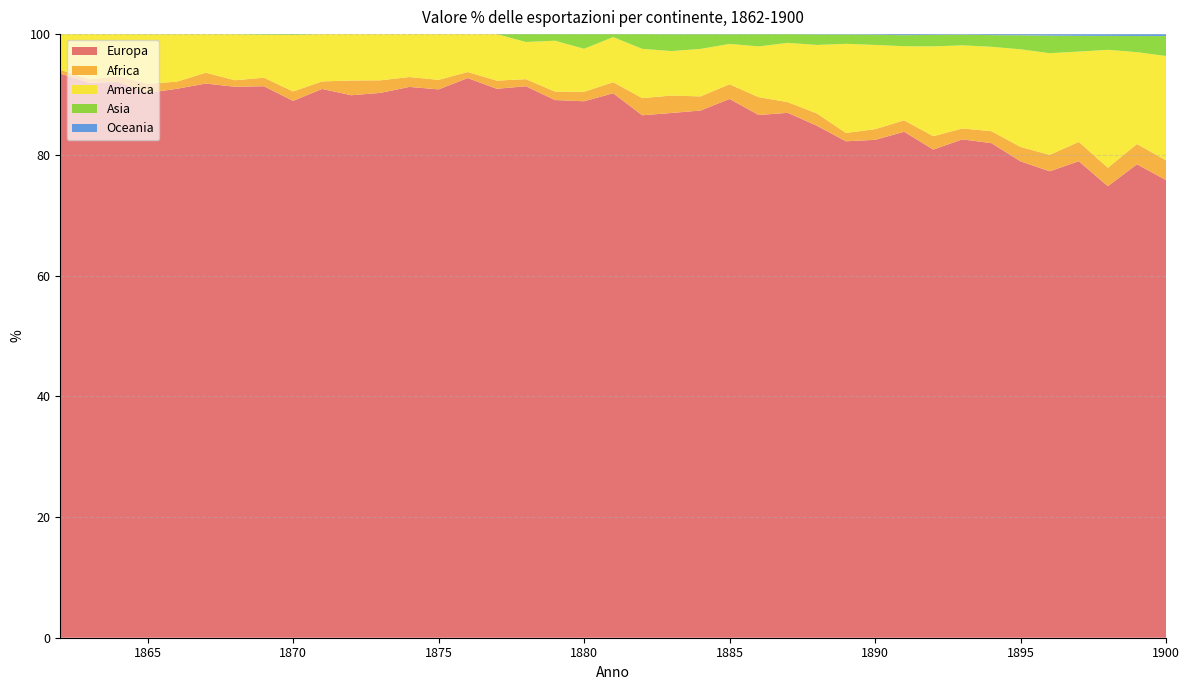

Reading left to right, transcribe all the data shown in this chart.

Europa: 93.5	91.9	92.1	90.3	90.9	91.8	91.3	91.4	88.9	90.9	89.9	90.3	91.3	90.8	92.7	90.9	91.4	89.1	88.9	90.2	86.6	86.9	87.3	89.3	86.6	87.0	84.8	82.2	82.5	83.8	80.9	82.6	81.9	78.9	77.3	78.9	74.8	78.4	75.8
Africa: 0.6	0.6	0.9	1.5	1.2	1.8	1.1	1.4	1.6	1.2	2.4	2.1	1.6	1.6	1.0	1.4	1.2	1.4	1.6	1.8	2.8	2.9	2.3	2.4	3.0	1.8	2.0	1.4	1.8	1.9	2.2	1.8	2.0	2.4	2.7	3.2	3.1	3.4	3.3
America: 5.9	7.5	7.0	8.2	7.9	6.4	7.6	7.1	9.4	7.8	7.7	7.7	7.1	7.6	6.3	7.7	6.2	8.4	7.1	7.5	8.2	7.4	7.9	6.7	8.4	9.8	11.3	14.8	14.0	12.3	14.9	13.8	14.0	16.2	16.8	15.0	19.5	15.2	17.3
Asia: 0.0	0.0	0.0	0.0	0.0	0.0	0.0	0.1	0.1	0.0	0.0	0.0	0.0	0.0	0.0	0.0	1.3	1.1	2.4	0.5	2.4	2.8	2.4	1.6	2.0	1.5	1.7	1.5	1.7	1.8	1.9	1.8	1.9	2.3	2.9	2.6	2.3	2.7	3.3
Oceania: 0.0	0.0	0.0	0.0	0.0	0.0	0.0	0.0	0.0	0.0	0.0	0.0	0.0	0.0	0.0	0.0	0.0	0.0	0.0	0.0	0.0	0.0	0.0	0.0	0.0	0.0	0.0	0.1	0.1	0.2	0.1	0.1	0.2	0.2	0.2	0.3	0.3	0.3	0.3